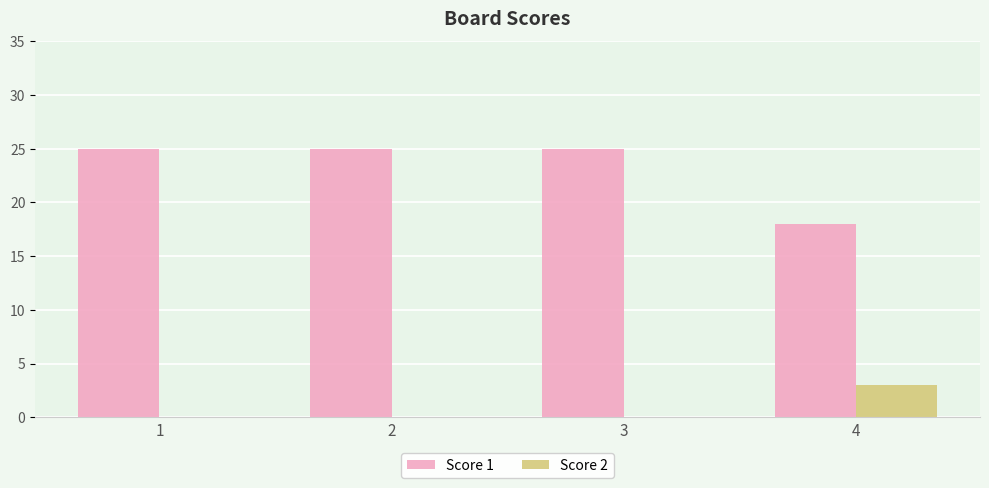

What is the sum of the Score 1 values at 2 and 4?

43